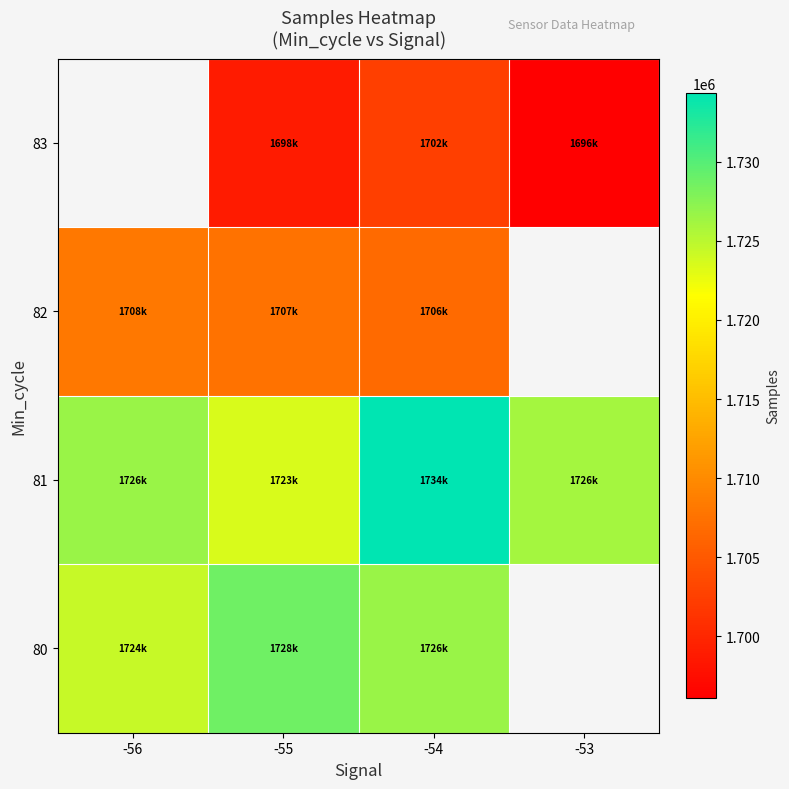

Where does the 82 series first go above 1707529?

-56